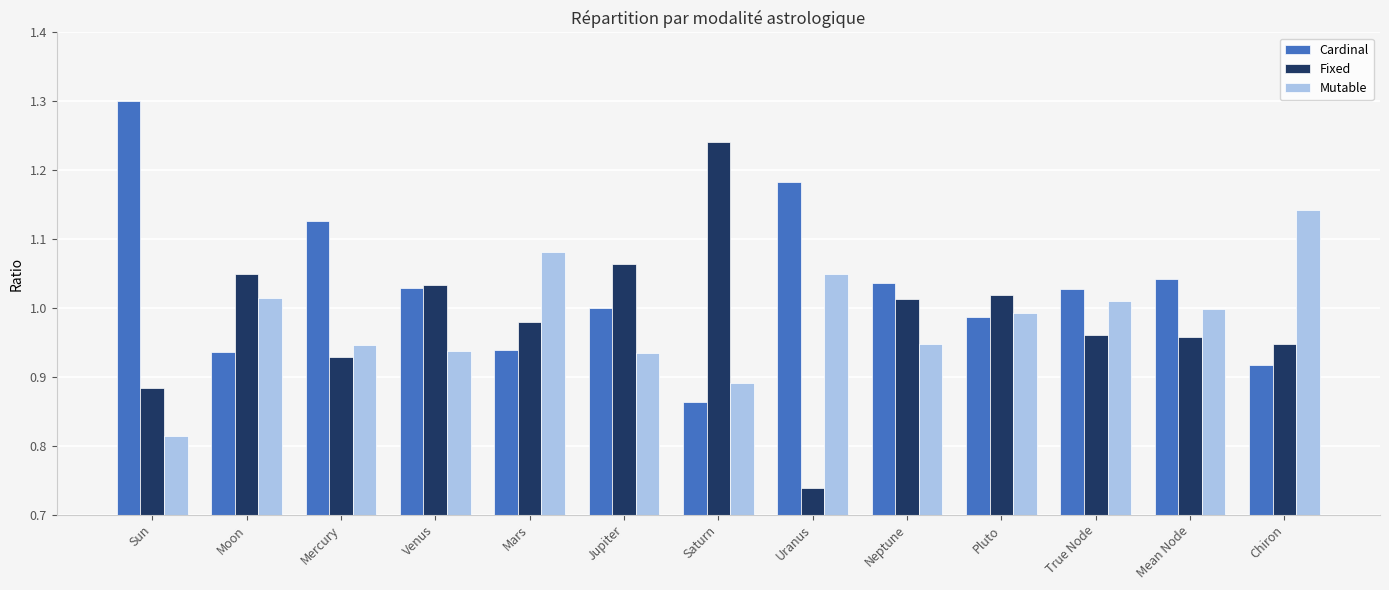

Is it true that Mutable equals 0.6 at Mercury?

False